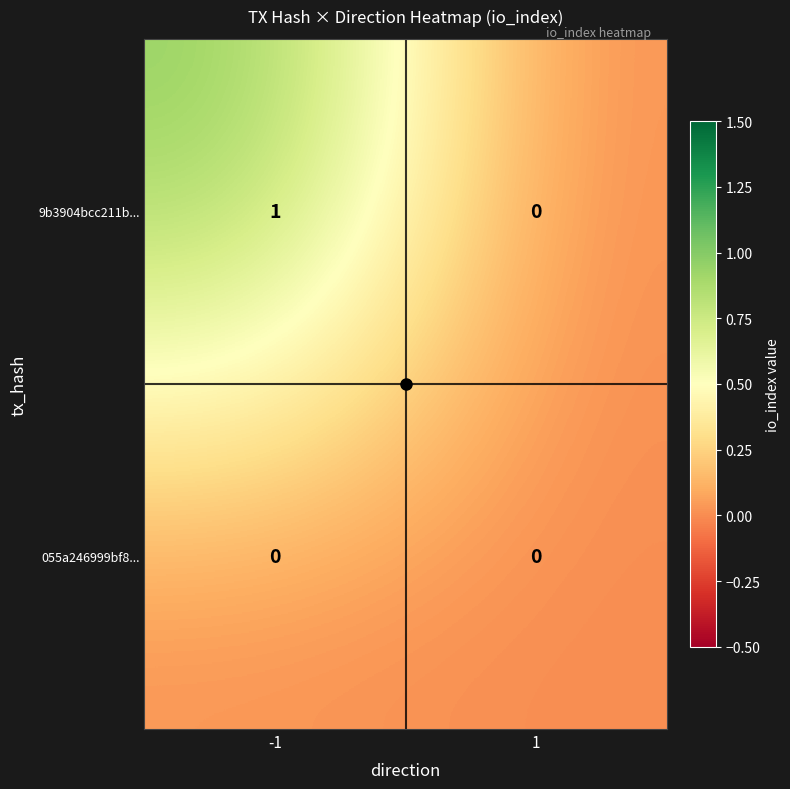

Which series has the largest total across all categories?

9b3904bcc211b...